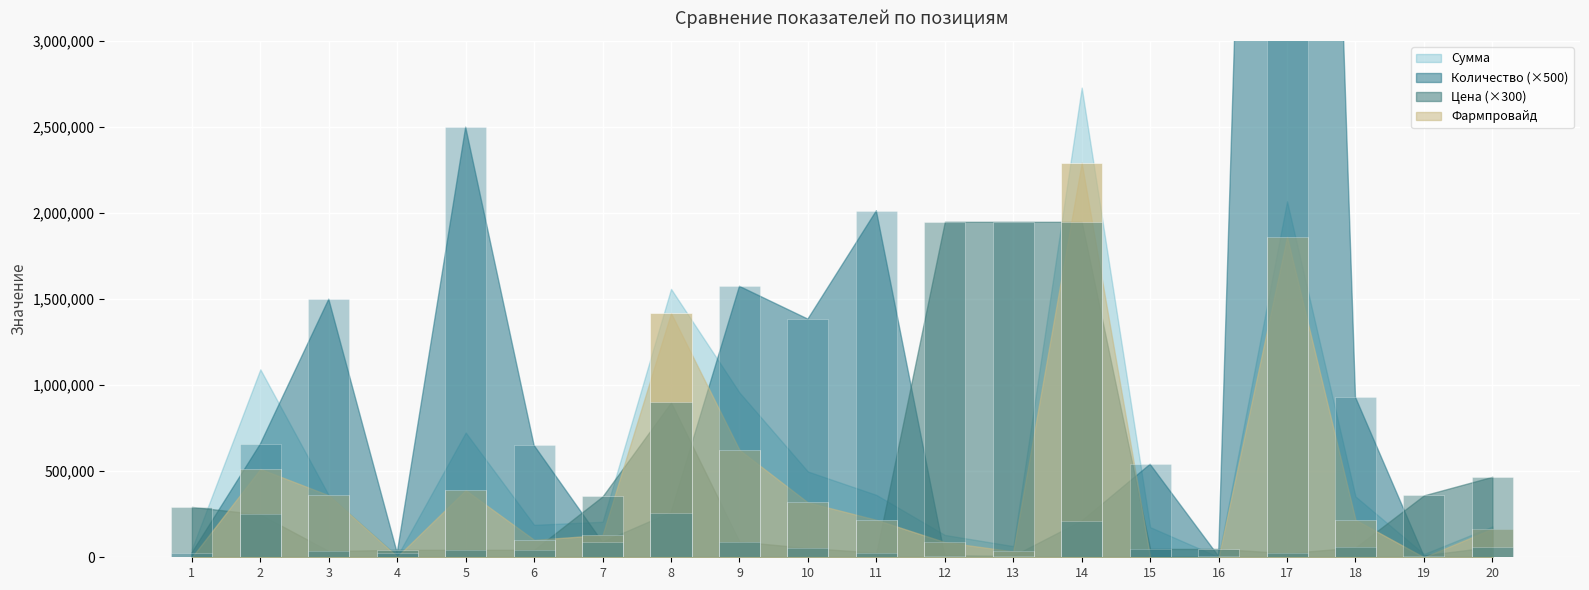

Between 9 and 4, which is larger?

9